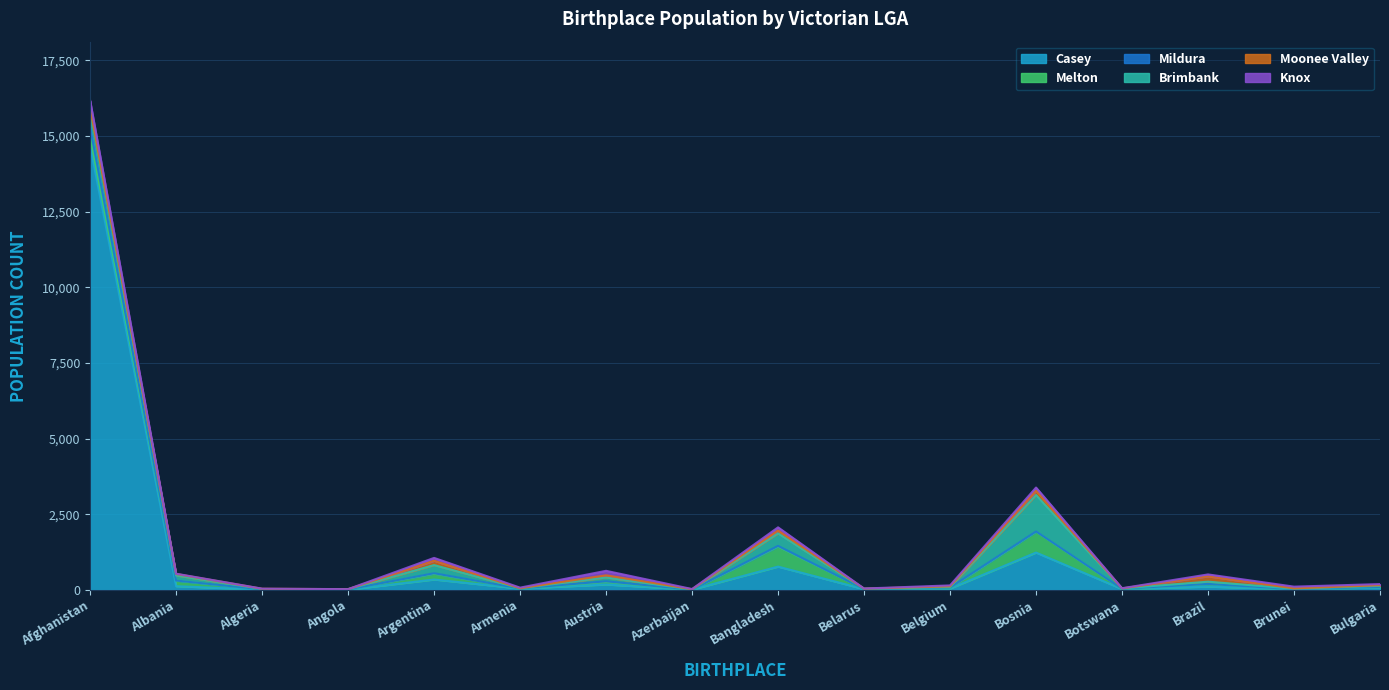

Count the number of categories in the chart.

16